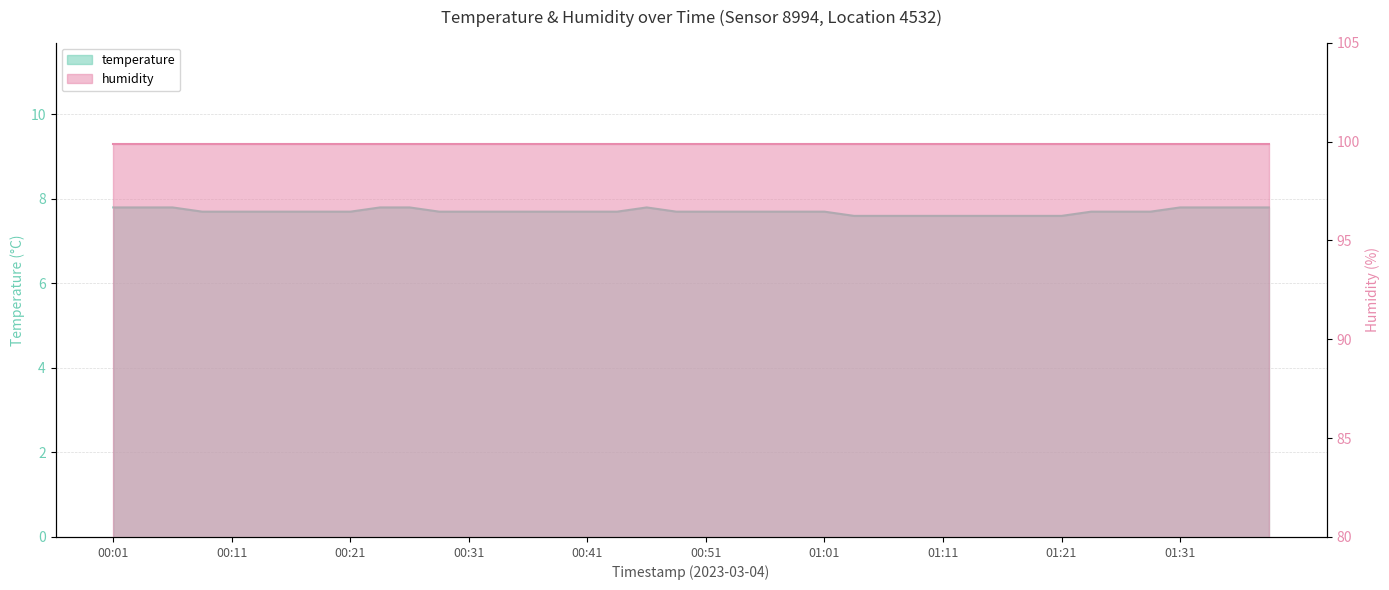

Which has a higher value, 00:48 or 00:53?

00:48